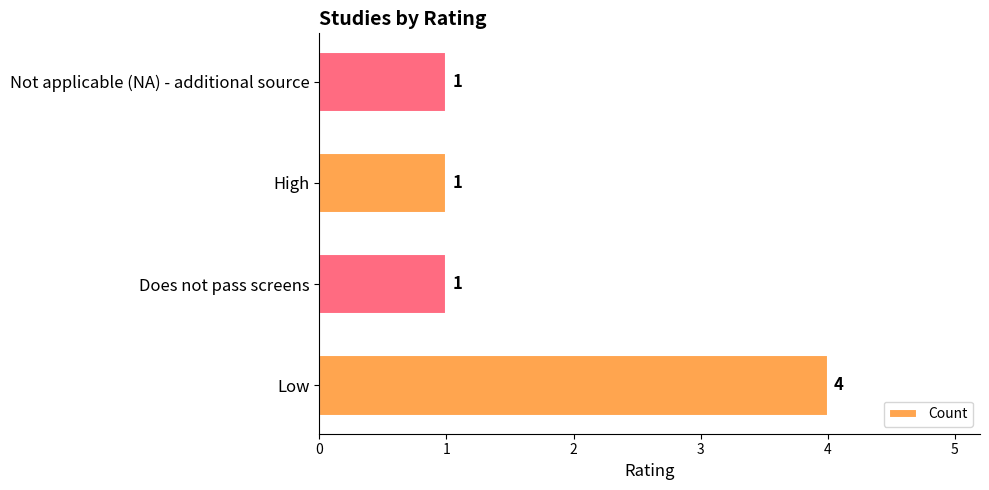

Which label corresponds to the largest value in the chart?

Low